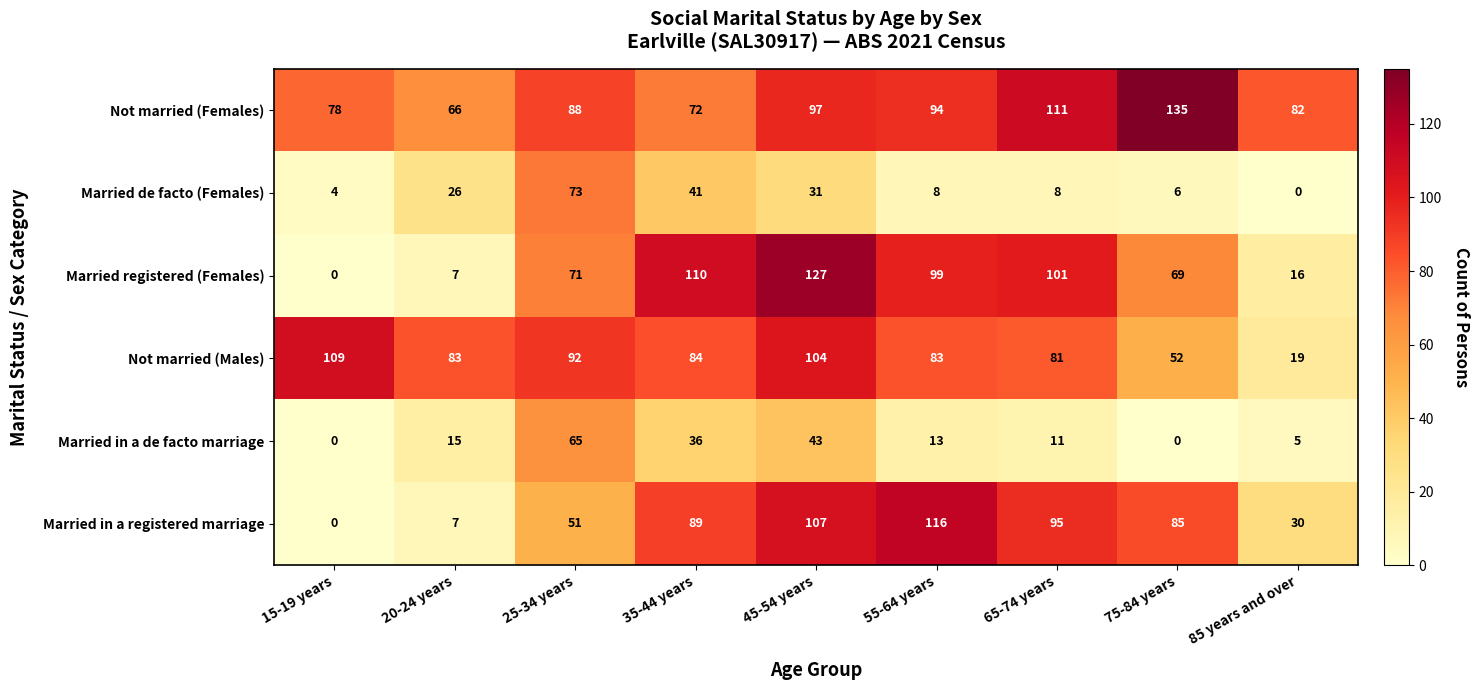

Which series has the widest spread of values?

Married registered (Females)